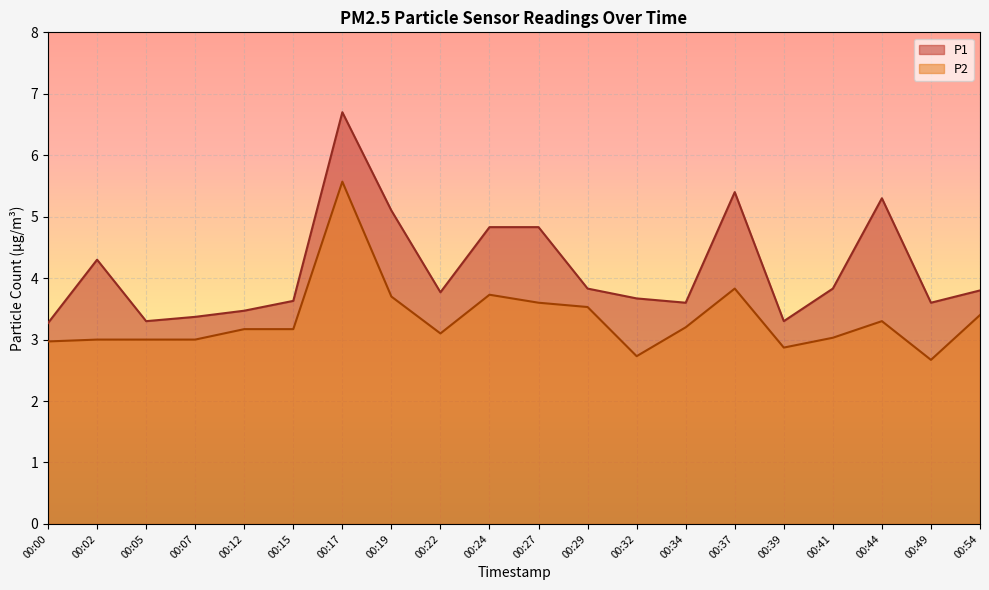

What is the difference between the second highest and second lowest values in the P1 series?

2.1